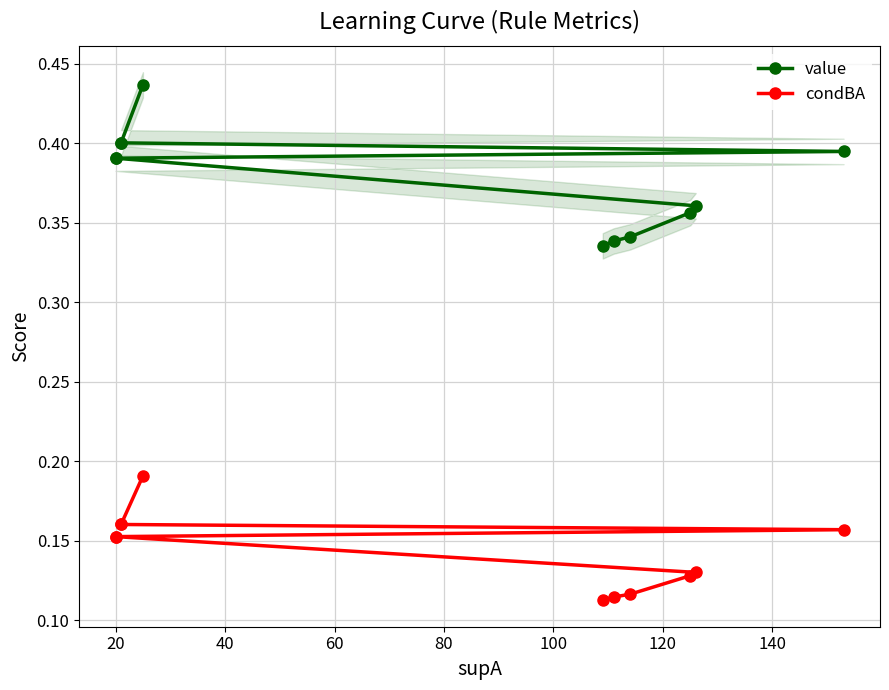

Does the chart display data point markers on the line(s)?

Yes